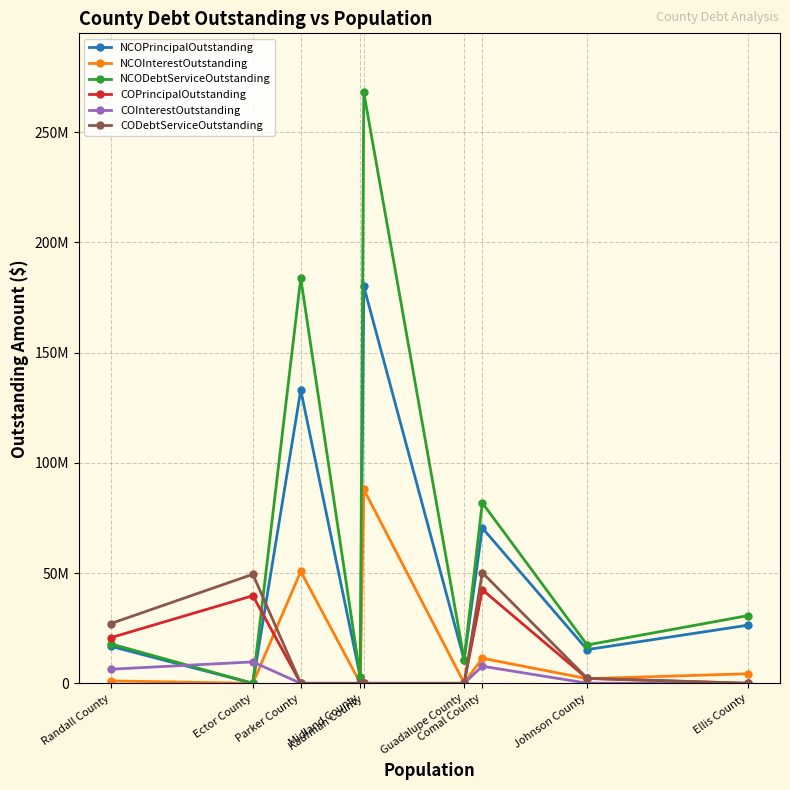

True or false: COInterestOutstanding and COPrincipalOutstanding intersect in this chart.

False